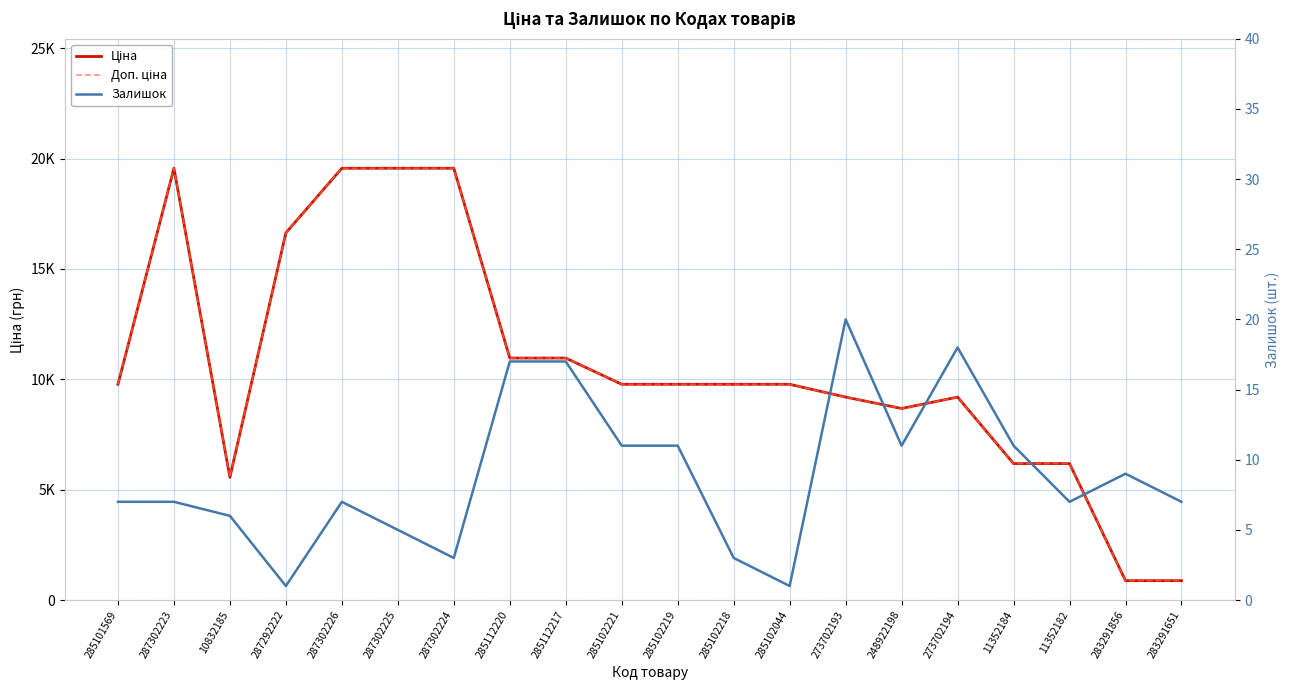

What position from the right is 285102218?

9